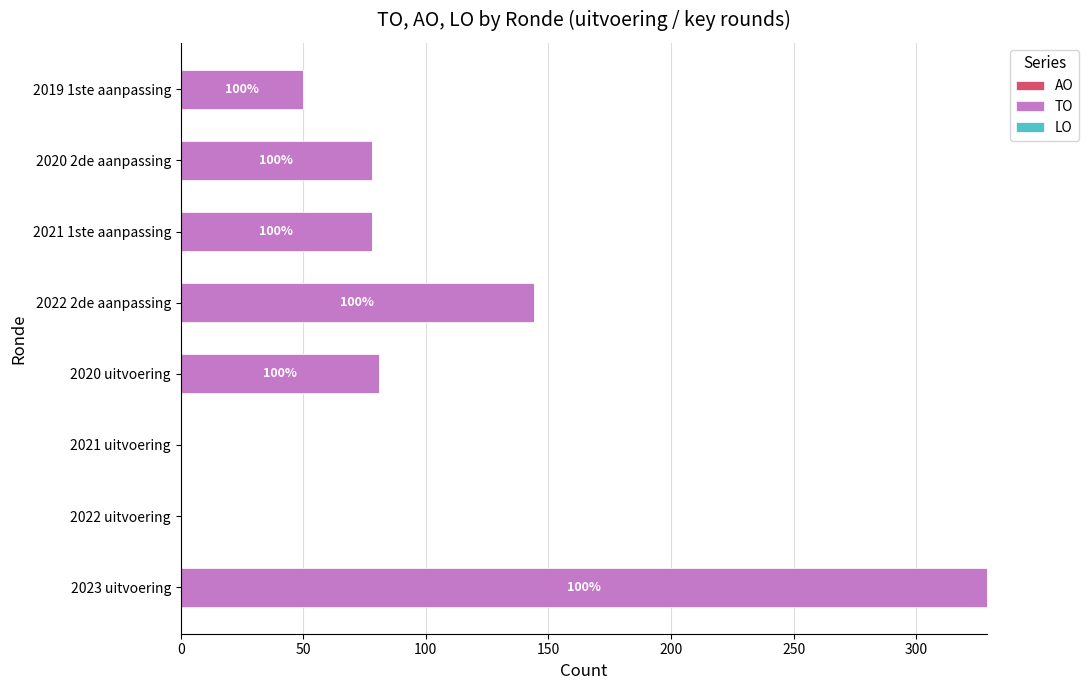

Are the bars horizontal?

Yes